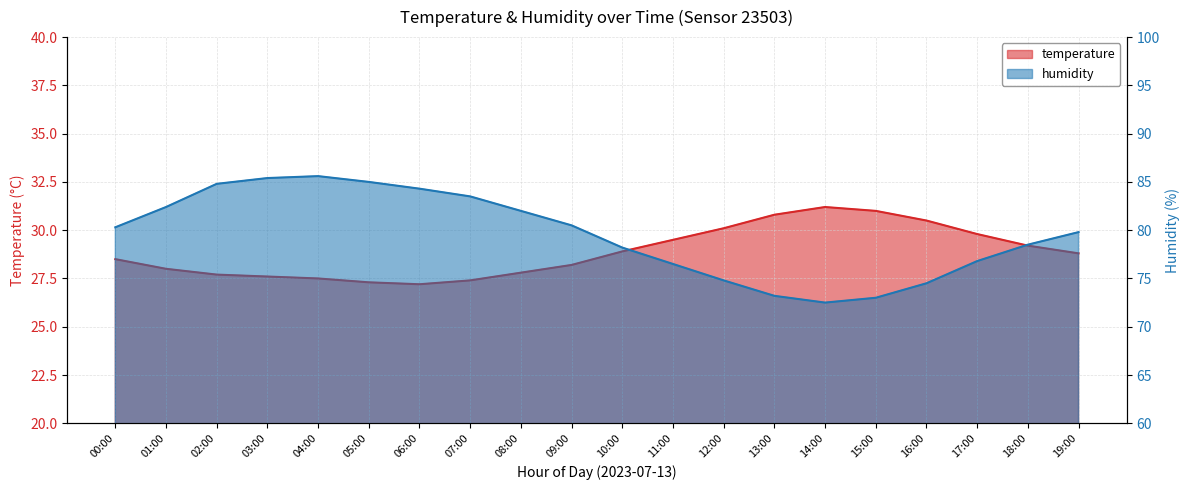

How many interior local valleys does the humidity series have?

1